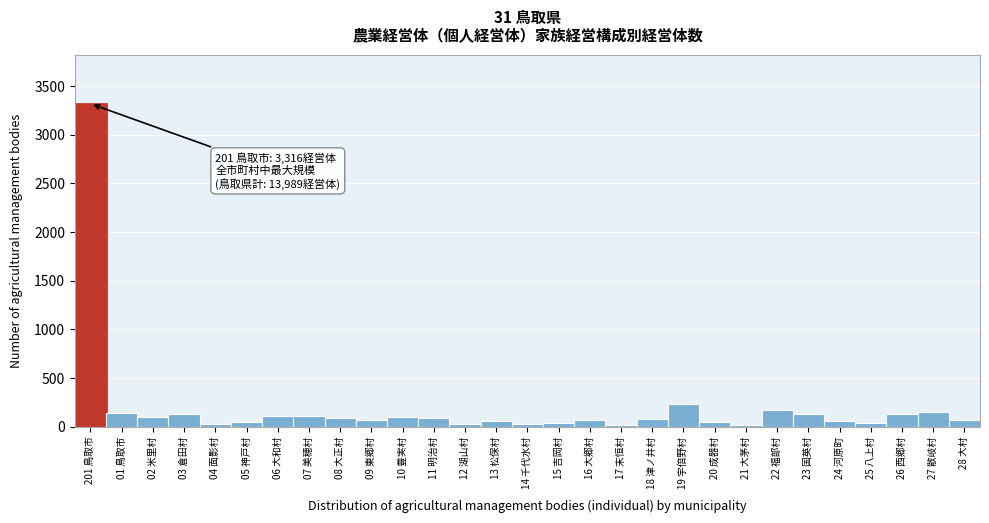

What is the sum of all values?

5704